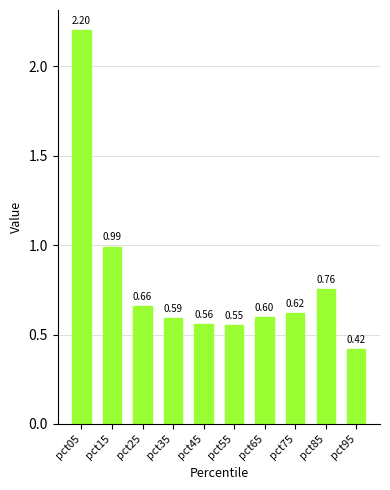

The chart shows a value of 0.5 at pct15. True or false?

False